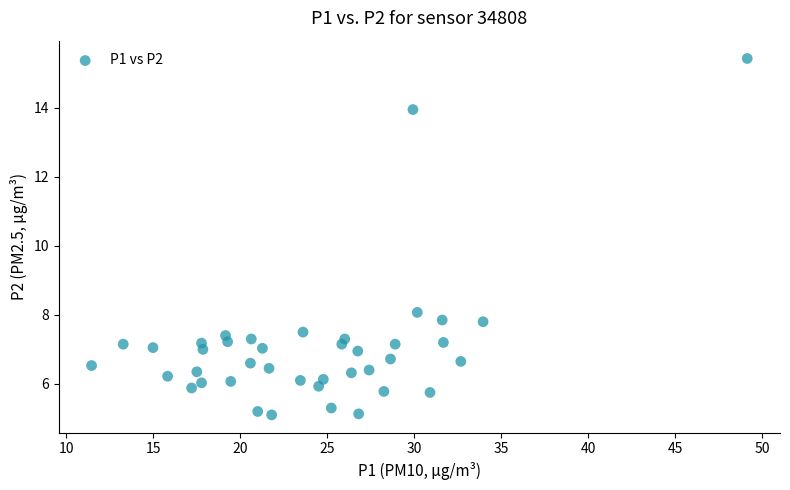

What is the range of Y values (max minus min)?

10.3